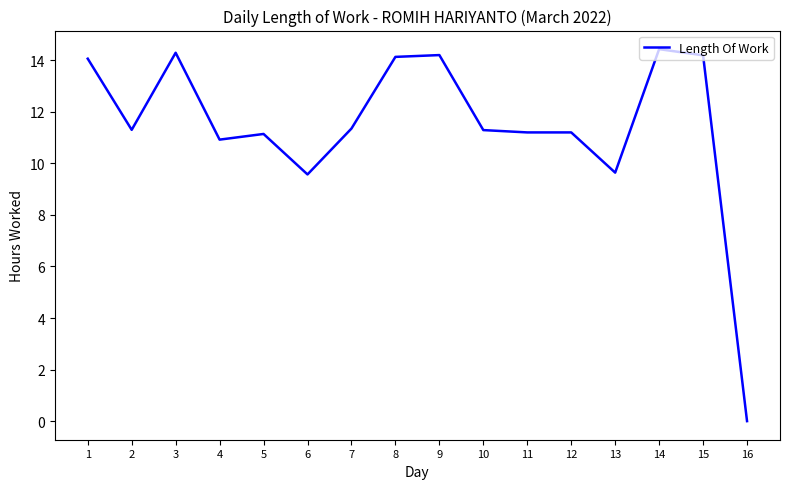

True or false: the data shows 5.2 at 4.

False